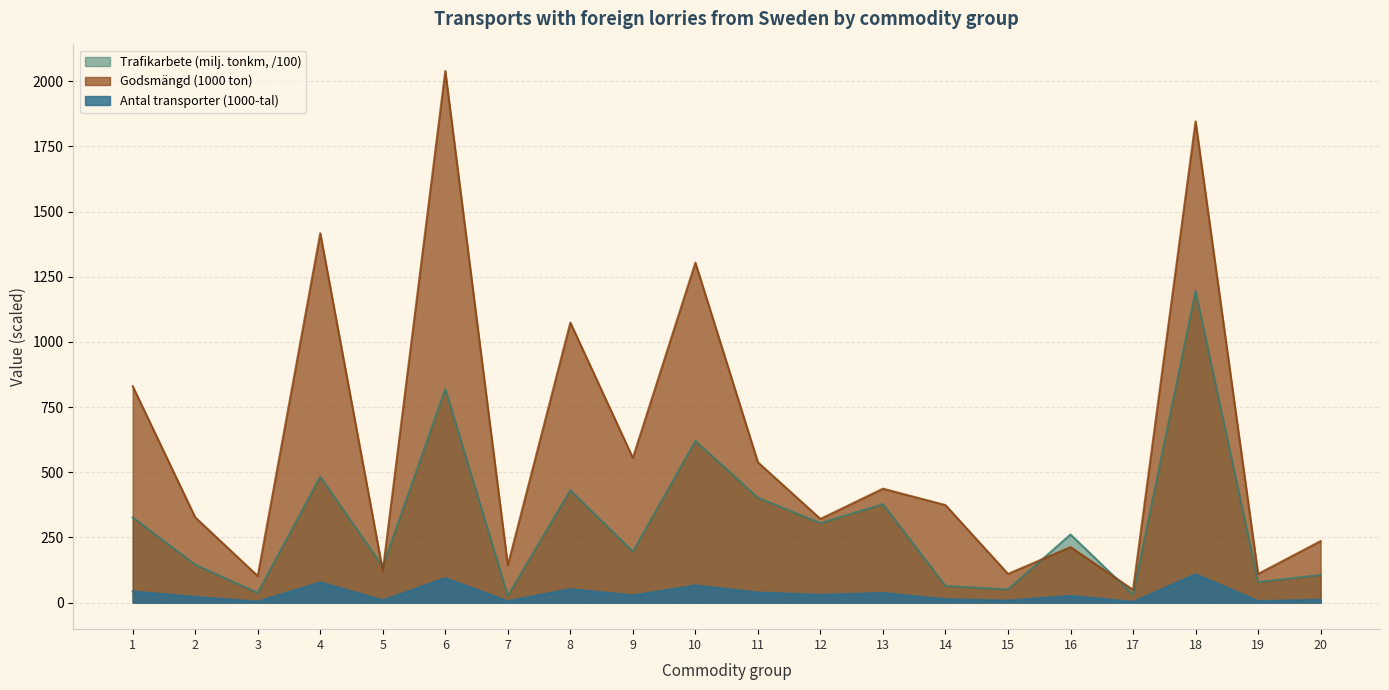

True or false: Trafikarbete (milj. tonkm) has a value of 324.7 at 9.

False